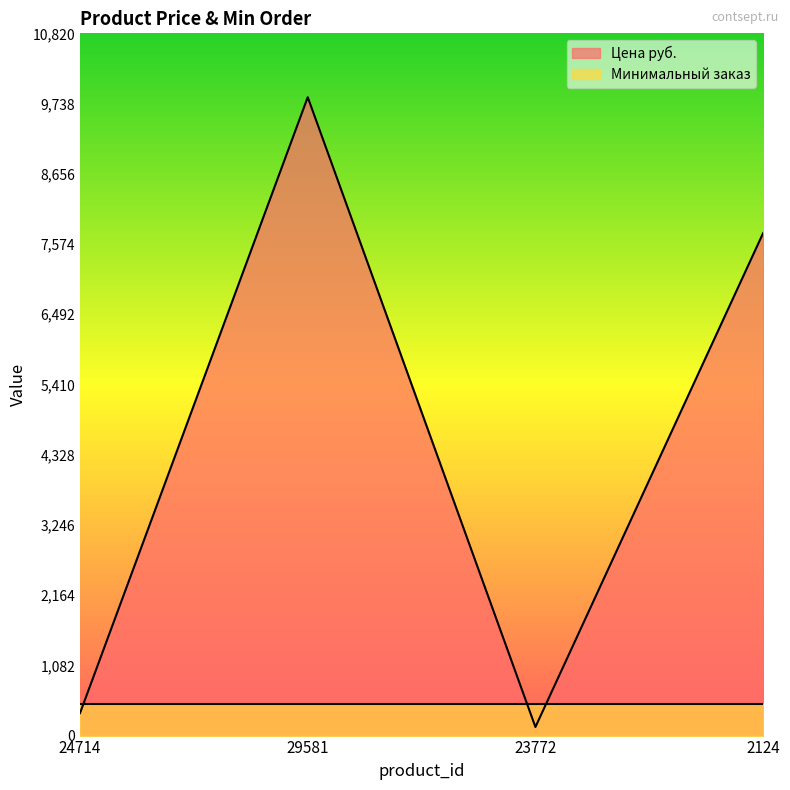

At which category does the chart reach its minimum across all series?

23772